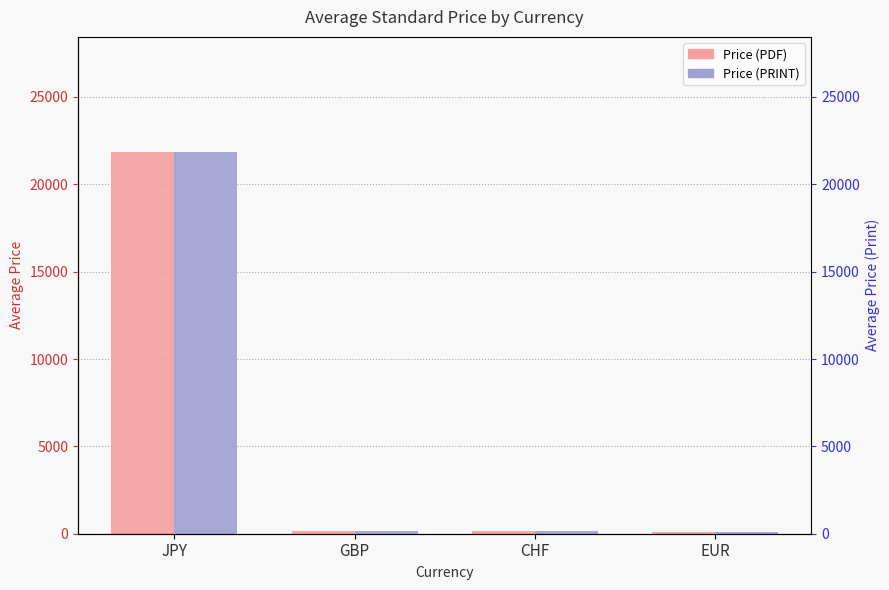

Which category has the lowest value in the Price (PDF) series?

EUR